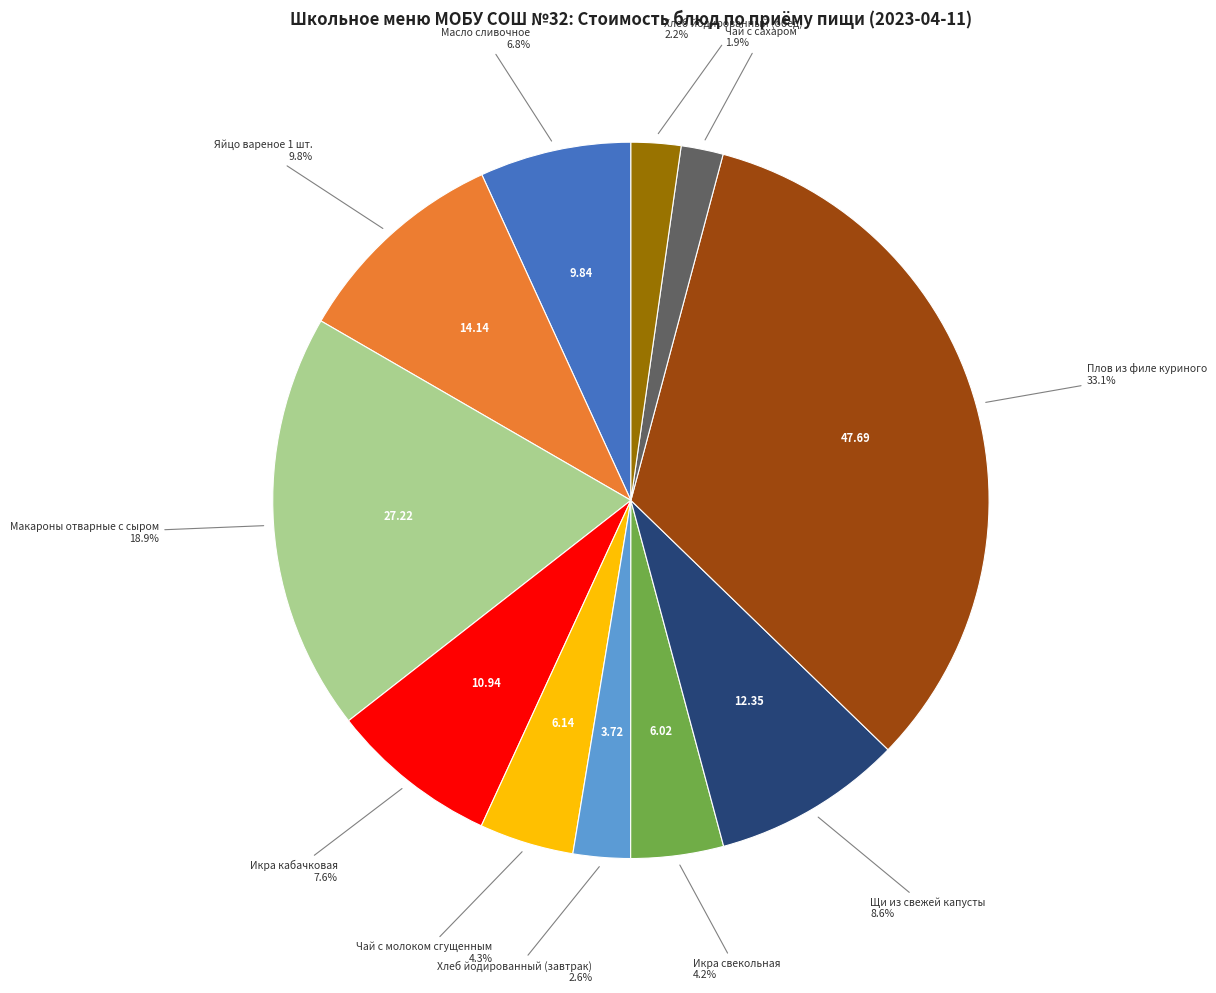

Does any single category account for the majority?

No